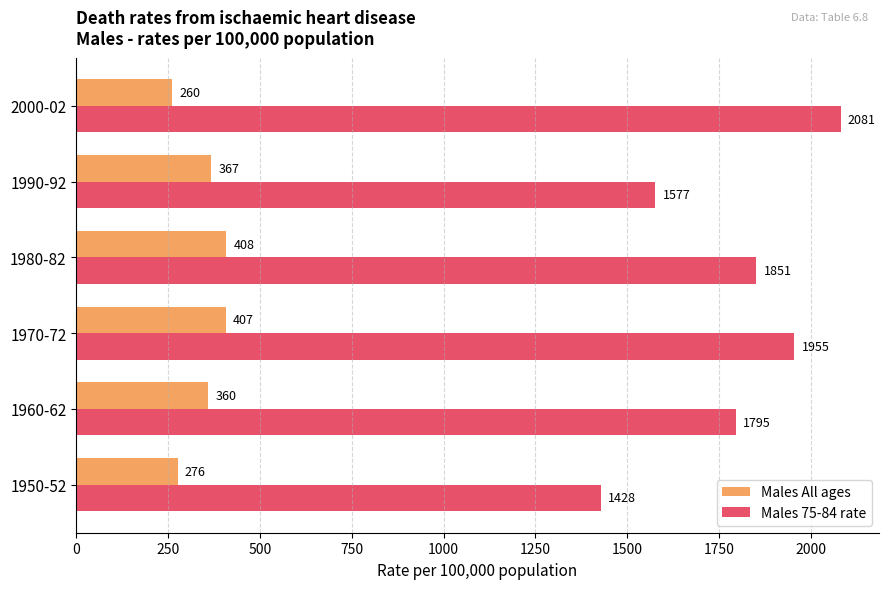

What is the lowest value of the Males 75-84 rate series?

1428